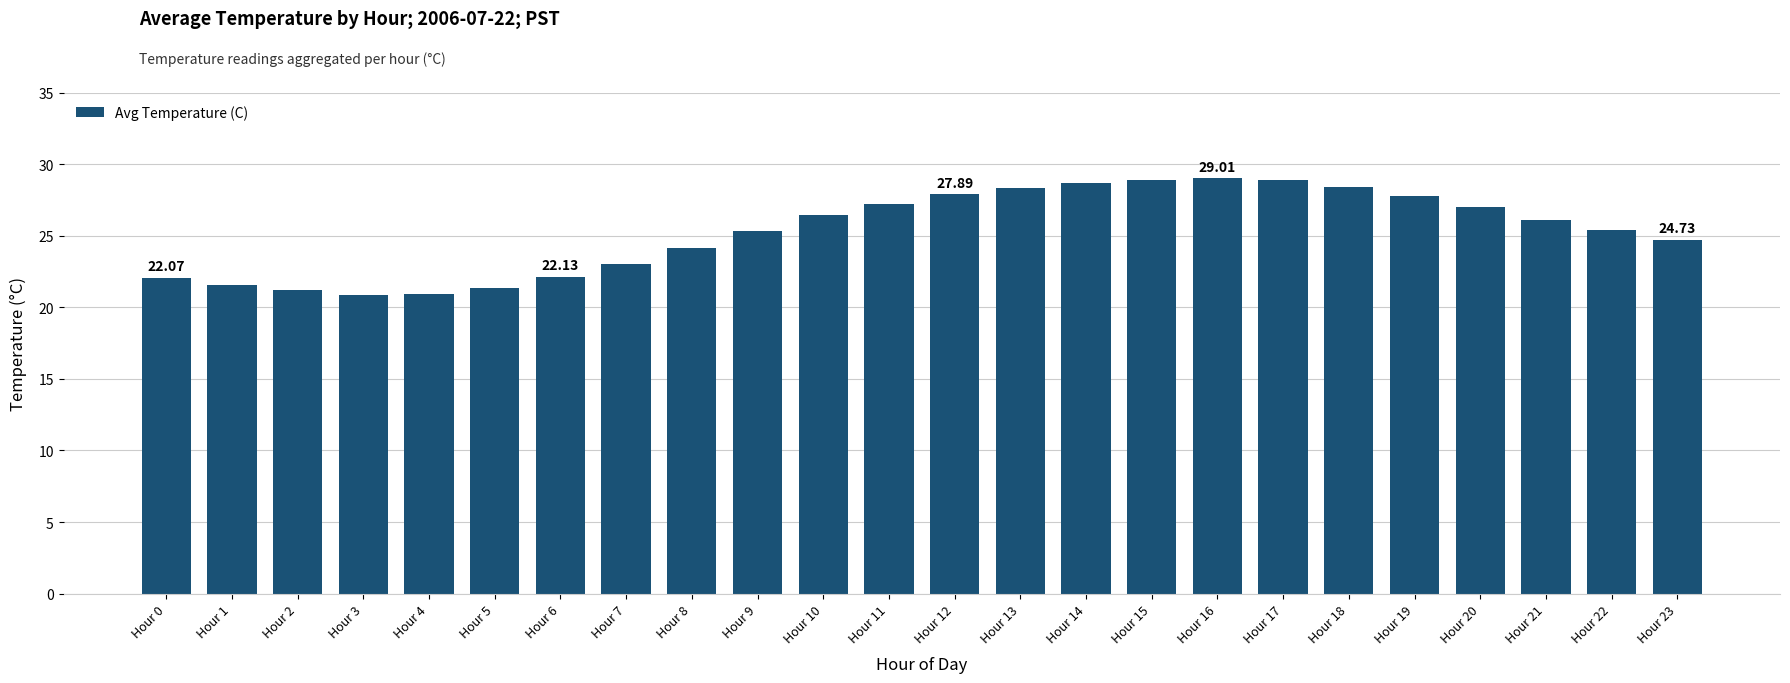

True or false: the data shows 28.3 at Hour 13.

True